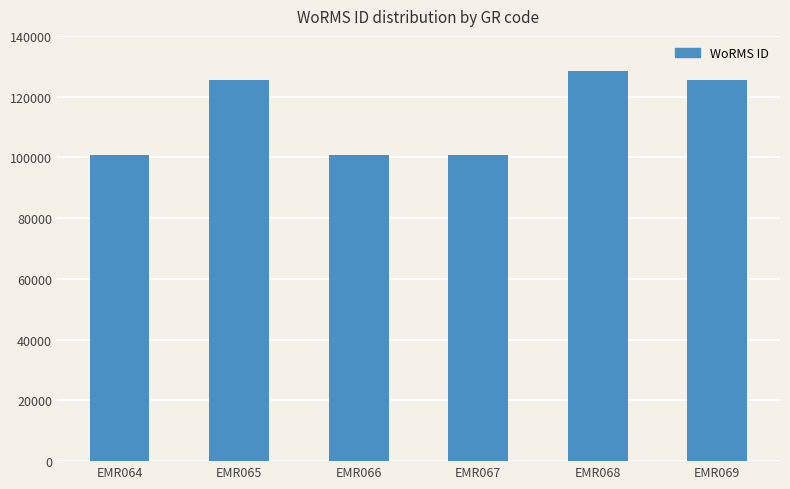

What is the difference between the maximum and minimum values?

27759